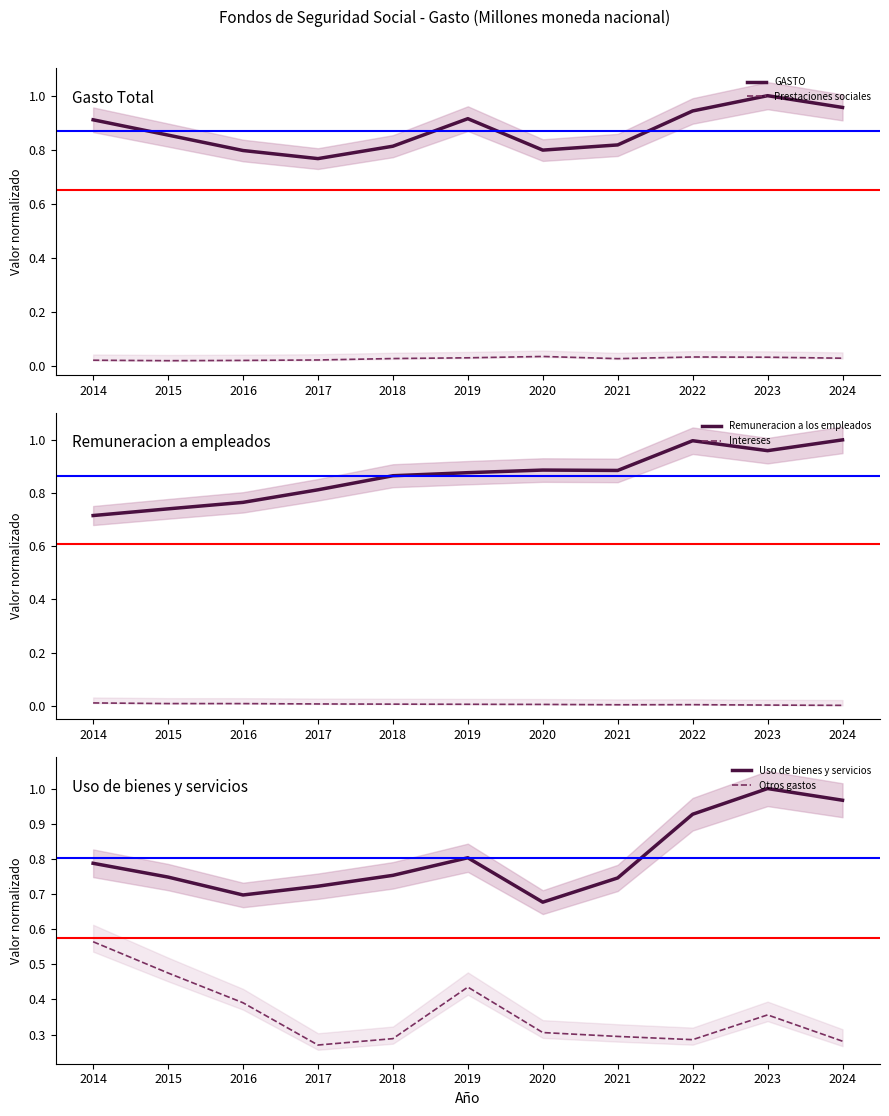

The Uso de bienes y servicios series shows 0.5 at 2019. True or false?

False